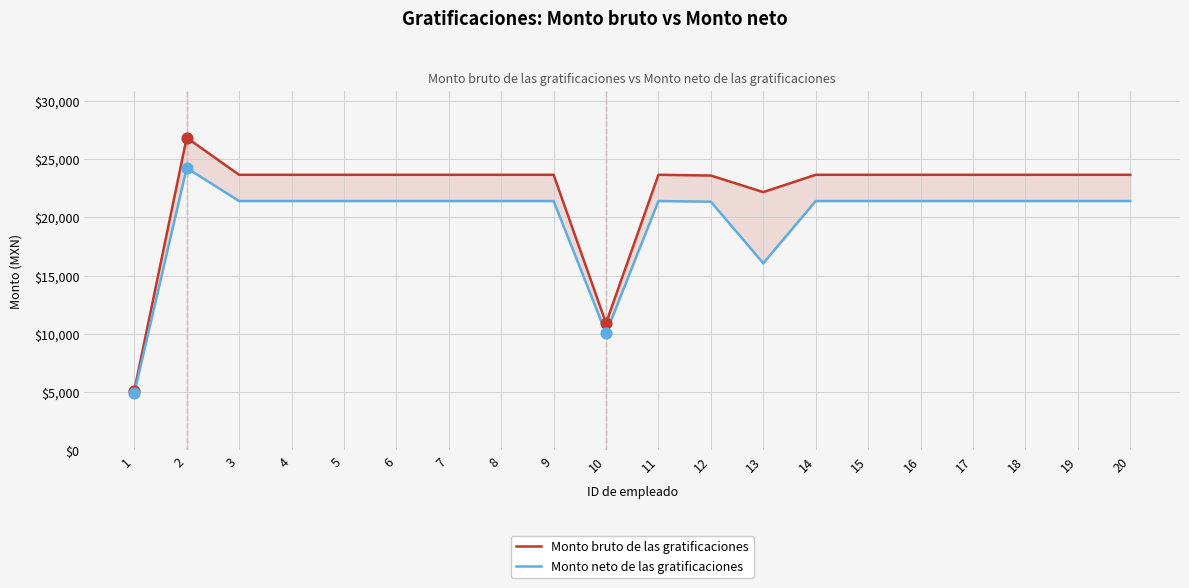

Which series reaches the minimum Y coordinate?

Monto neto de las gratificaciones